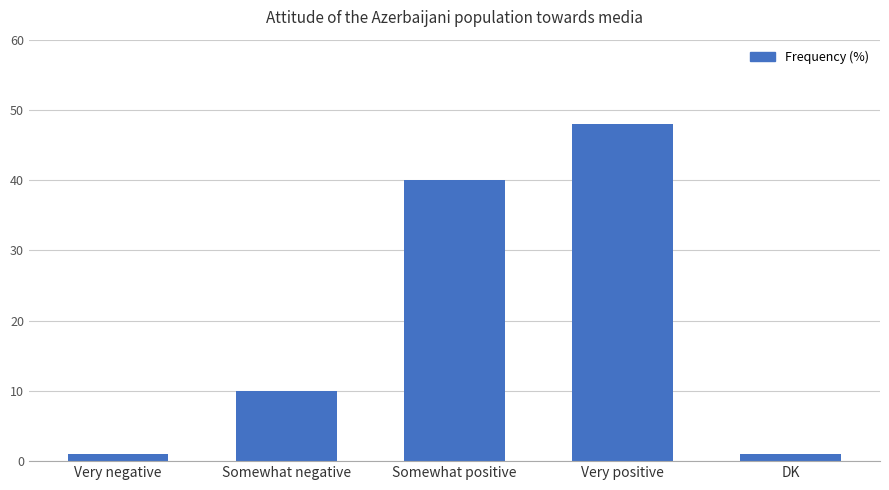

How many data points are less than 10?

2